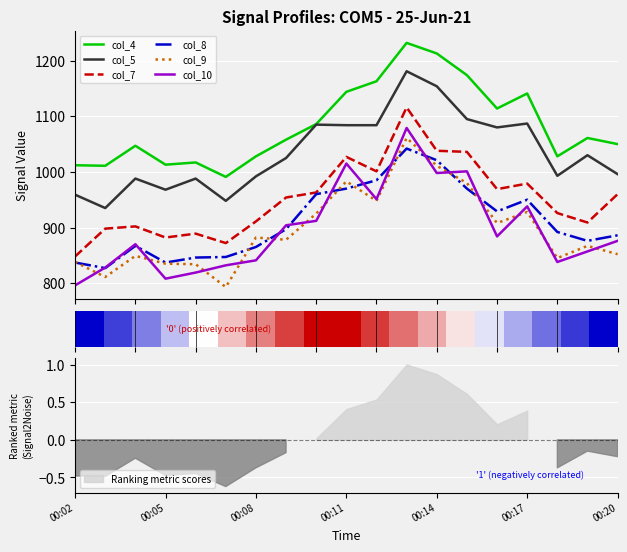

What is the approximate value of col_9 at 00:14, to the nearest 10?

1010